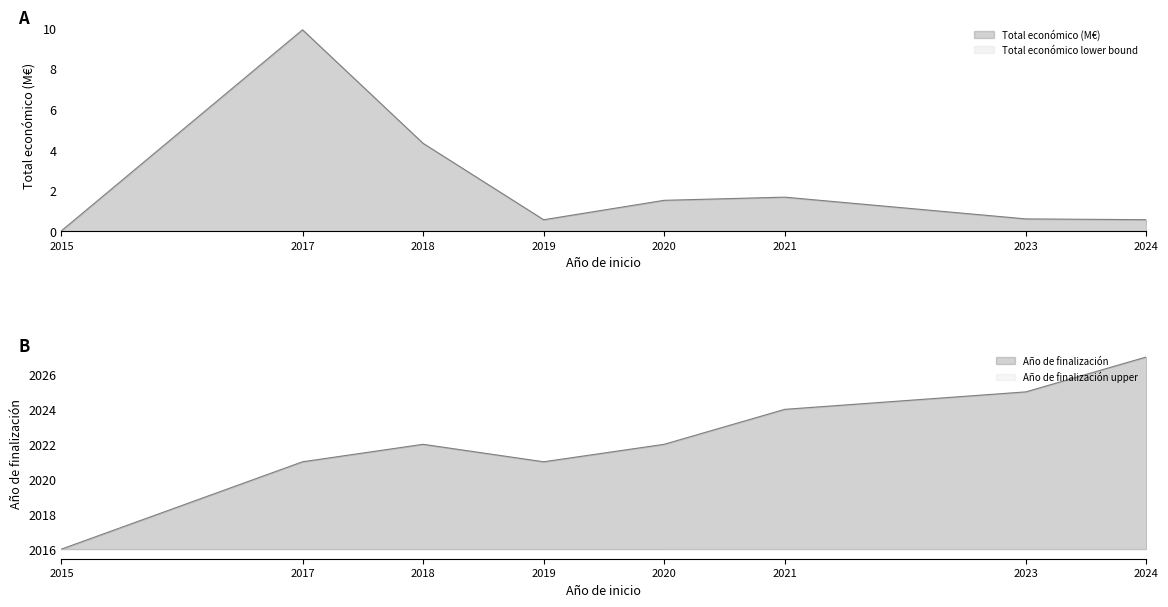

Reading left to right, list all the values displayed in this chart.

Total económico: 0.0	9.9	4.3	0.6	1.5	1.7	0.6	0.6
Año de finalización: 2016.0	2021.0	2022.0	2021.0	2022.0	2024.0	2025.0	2027.0